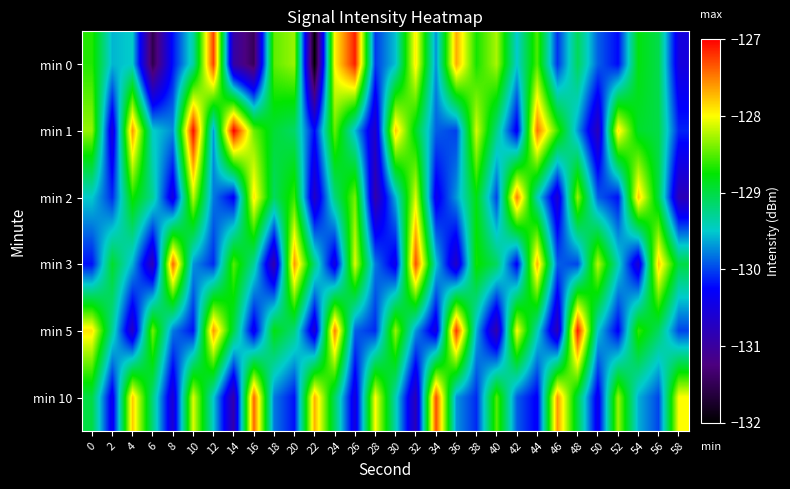

Reading right to left, extract all data points from this chart.

min 0: 58=-130.5	56=-129.0	54=-128.8	52=-130.2	50=-129.9	48=-129.1	46=-130.1	44=-128.5	42=-129.5	40=-128.3	38=-128.7	36=-127.7	34=-129.7	32=-127.9	30=-129.5	28=-130.0	26=-127.1	24=-128.0	22=-132.0	20=-128.3	18=-128.5	16=-131.5	14=-130.9	12=-127.3	10=-129.3	8=-130.2	6=-131.5	4=-129.5	2=-129.6	0=-128.7
min 1: 58=-130.1	56=-129.0	54=-128.9	52=-127.9	50=-130.8	48=-129.7	46=-128.6	44=-127.5	42=-130.3	40=-129.2	38=-128.1	36=-130.0	34=-129.9	32=-128.9	30=-127.8	28=-130.7	26=-129.6	24=-128.5	22=-130.2	20=-129.1	18=-128.9	16=-128.4	14=-127.0	12=-129.7	10=-127.0	8=-129.7	6=-129.5	4=-127.6	2=-130.6	0=-128.3
min 2: 58=-130.8	56=-129.0	54=-127.8	52=-130.2	50=-129.9	48=-128.3	46=-130.6	44=-129.4	42=-127.5	40=-130.0	38=-128.8	36=-129.7	34=-130.4	32=-128.1	30=-129.6	28=-130.9	26=-128.4	24=-129.2	22=-130.7	20=-128.6	18=-129.1	16=-127.9	14=-130.3	12=-129.8	10=-128.2	8=-130.5	6=-129.3	4=-128.7	2=-130.1	0=-129.5
min 3: 58=-129.0	56=-127.8	54=-130.6	52=-129.4	50=-128.2	48=-130.0	46=-129.9	44=-127.7	42=-130.3	40=-129.1	38=-128.7	36=-130.7	34=-129.5	32=-127.3	30=-130.4	28=-129.8	26=-128.1	24=-130.5	22=-129.2	20=-127.6	18=-130.9	16=-129.3	14=-128.5	12=-130.1	10=-129.7	8=-127.4	6=-130.8	4=-129.6	2=-128.9	0=-130.2
min 5: 58=-130.0	56=-129.1	54=-128.6	52=-130.3	50=-129.5	48=-127.1	46=-130.8	44=-129.4	42=-128.0	40=-130.9	38=-129.6	36=-127.2	34=-130.5	32=-129.7	30=-128.3	28=-130.1	26=-129.9	24=-127.5	22=-130.6	20=-129.2	18=-128.8	16=-130.4	14=-129.0	12=-127.6	10=-130.2	8=-129.8	6=-128.4	4=-130.7	2=-129.3	0=-127.9
min 10: 58=-128.0	56=-130.0	54=-129.6	52=-128.3	50=-130.4	48=-129.0	46=-127.6	44=-130.3	42=-129.9	40=-128.5	38=-130.1	36=-129.7	34=-127.3	32=-130.8	30=-129.4	28=-128.0	26=-130.5	24=-129.1	22=-127.7	20=-130.2	18=-129.8	16=-127.4	14=-130.9	12=-129.5	10=-128.1	8=-130.6	6=-129.2	4=-127.8	2=-130.4	0=-129.0